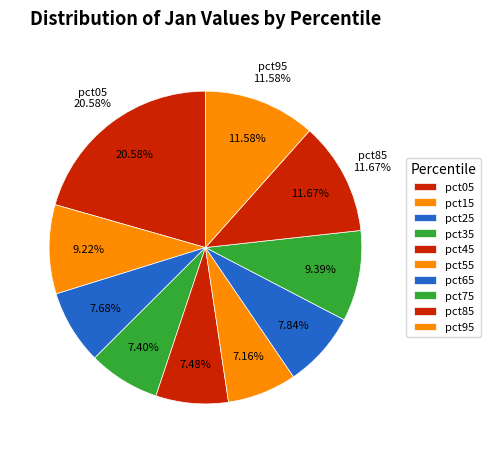

Rank the categories by value from highest to lowest.

pct05, pct85, pct95, pct75, pct15, pct65, pct25, pct45, pct35, pct55